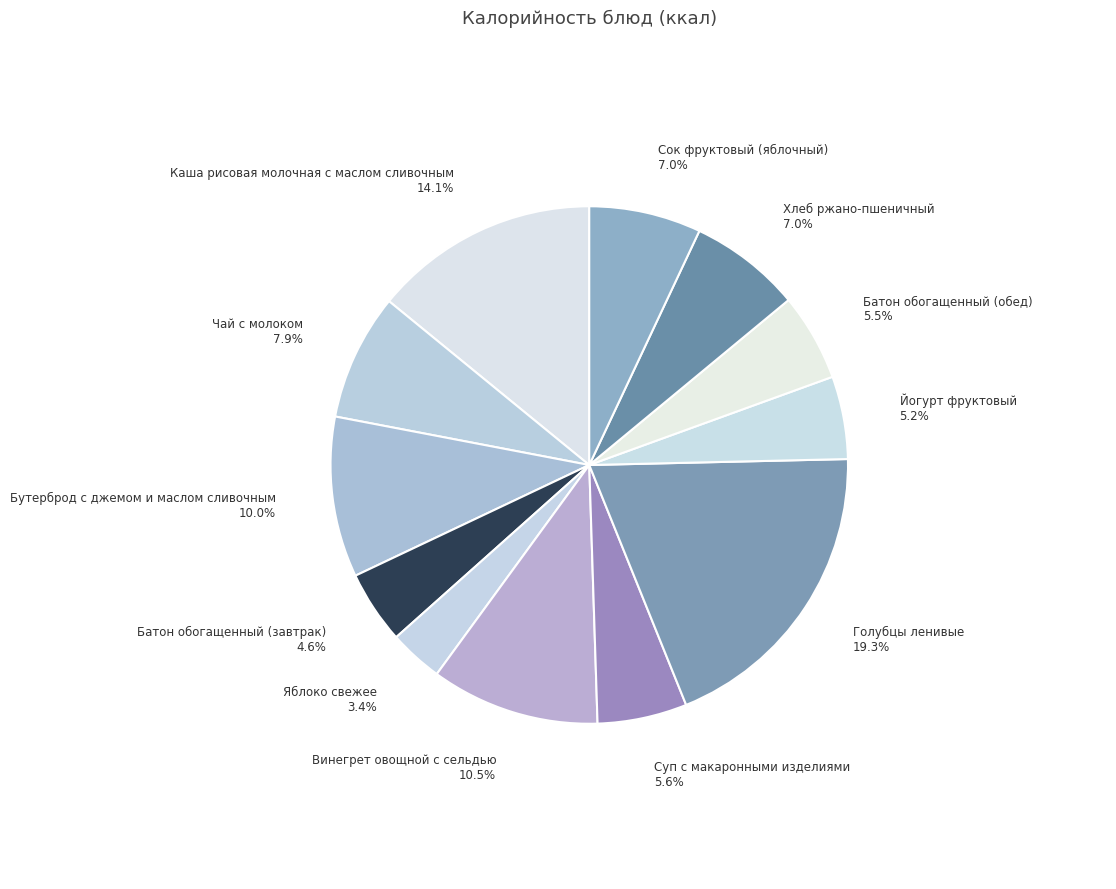

Between Хлеб ржано-пшеничный and Яблоко свежее, which is larger?

Хлеб ржано-пшеничный